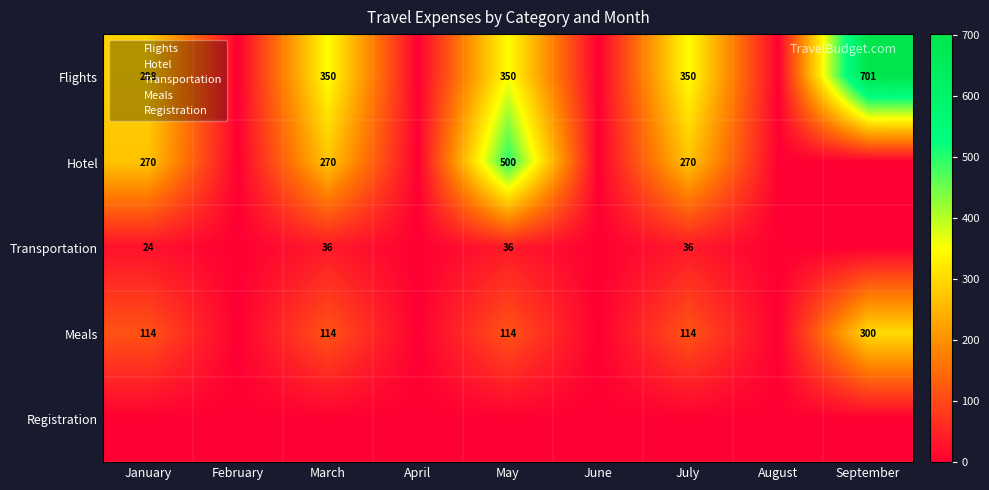

True or false: Meals has a value of 26 at January.

False